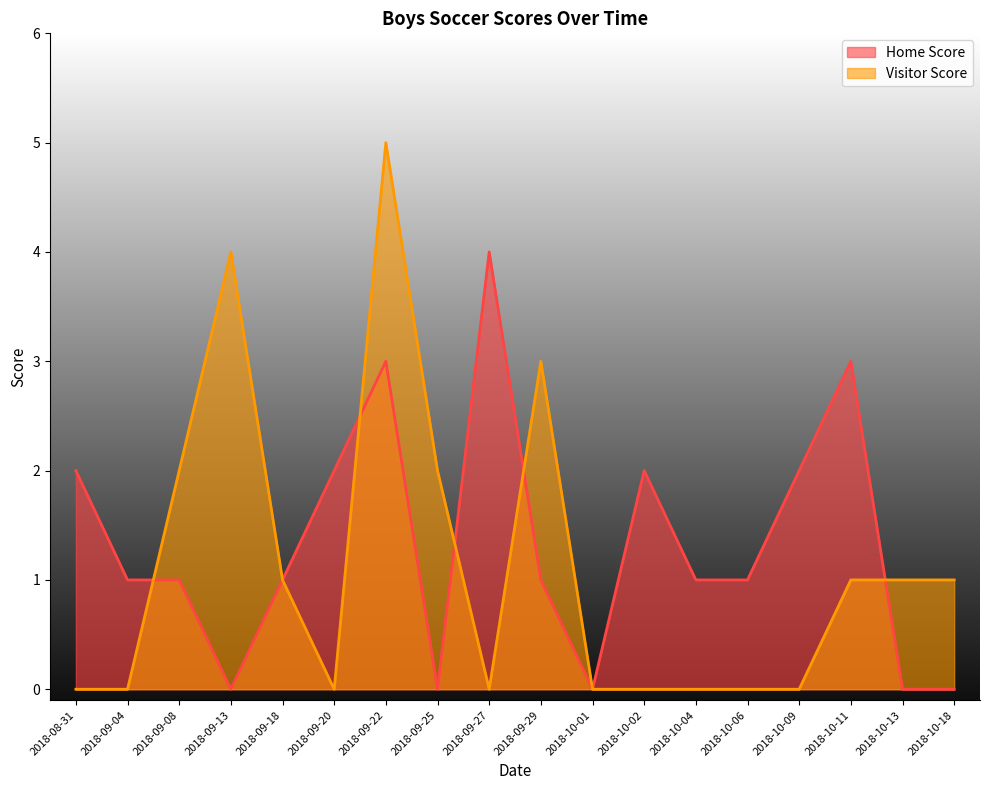

Reading left to right, extract all data points from this chart.

Home Score: 2	1	1	0	1	2	3	0	4	1	0	2	1	1	2	3	0	0
Visitor Score: 0	0	2	4	1	0	5	2	0	3	0	0	0	0	0	1	1	1